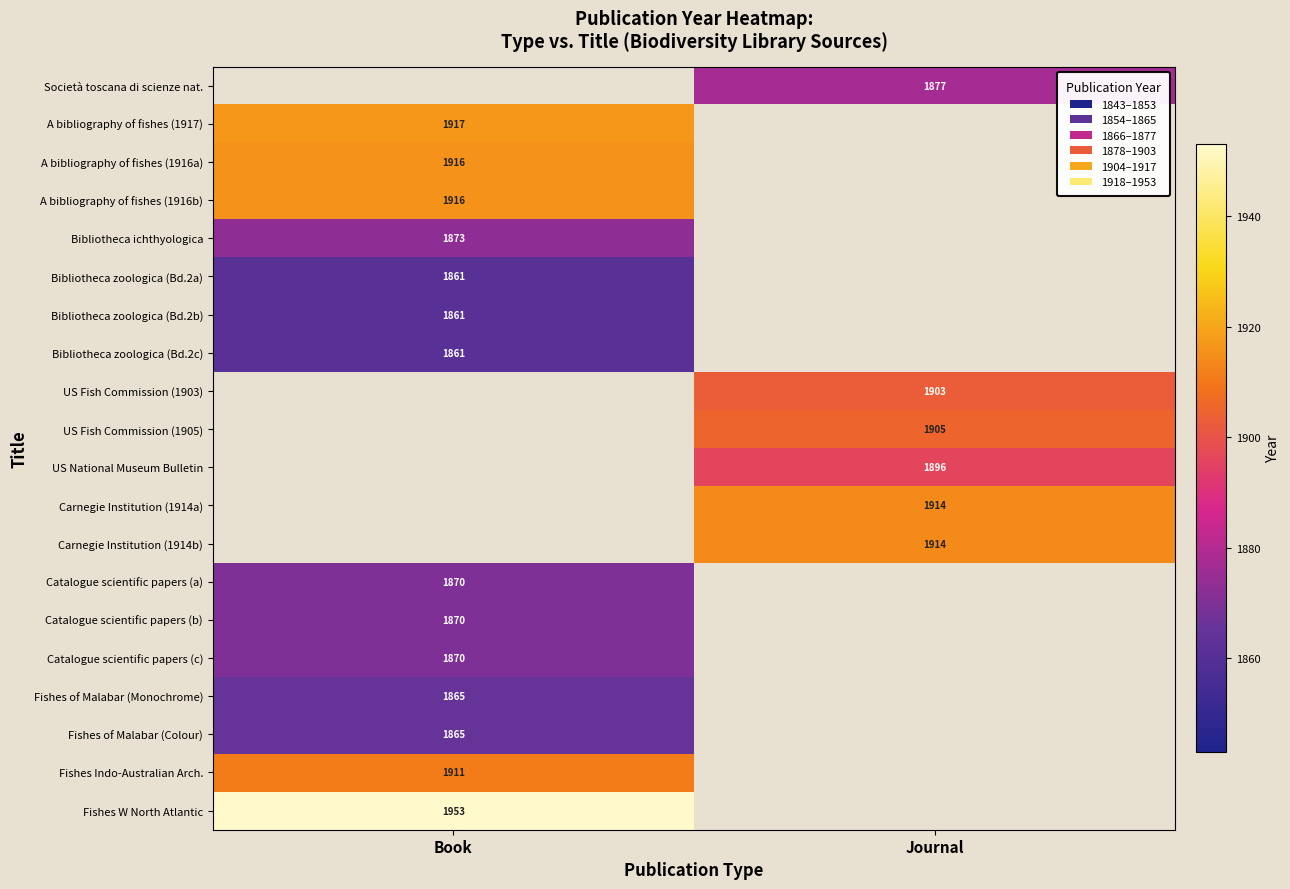

Is it true that Catalogue scientific papers (c) equals 1870 at Book?

True